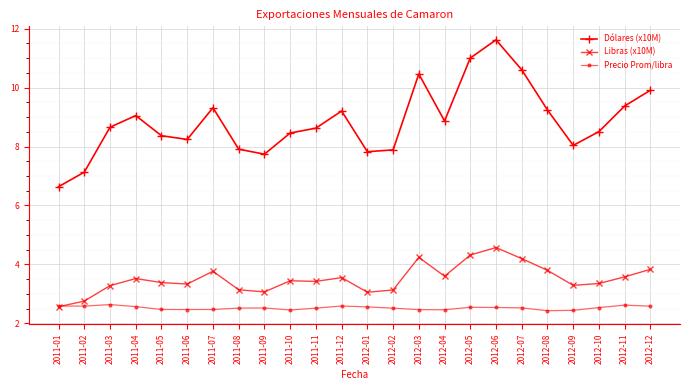

How many lines are shown in the chart?

3